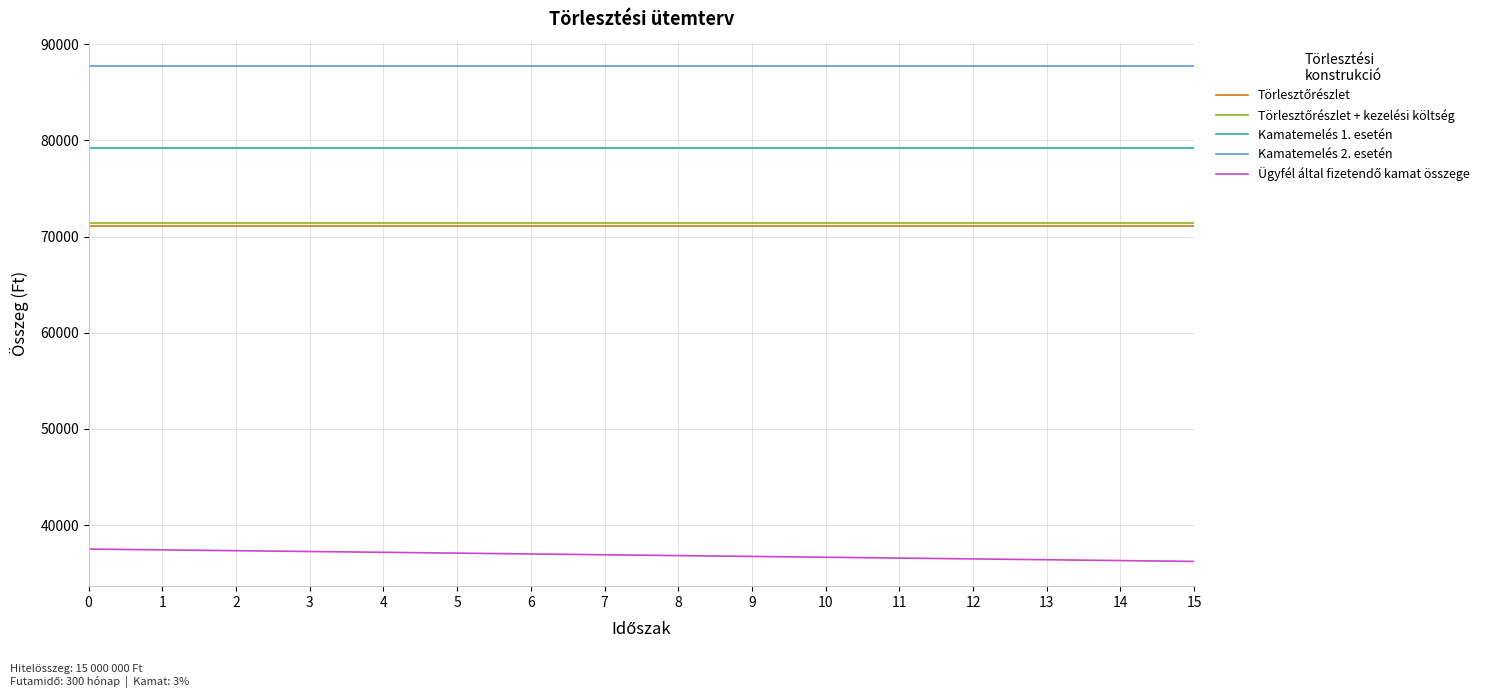

What is the total value across all series at 11?

346017